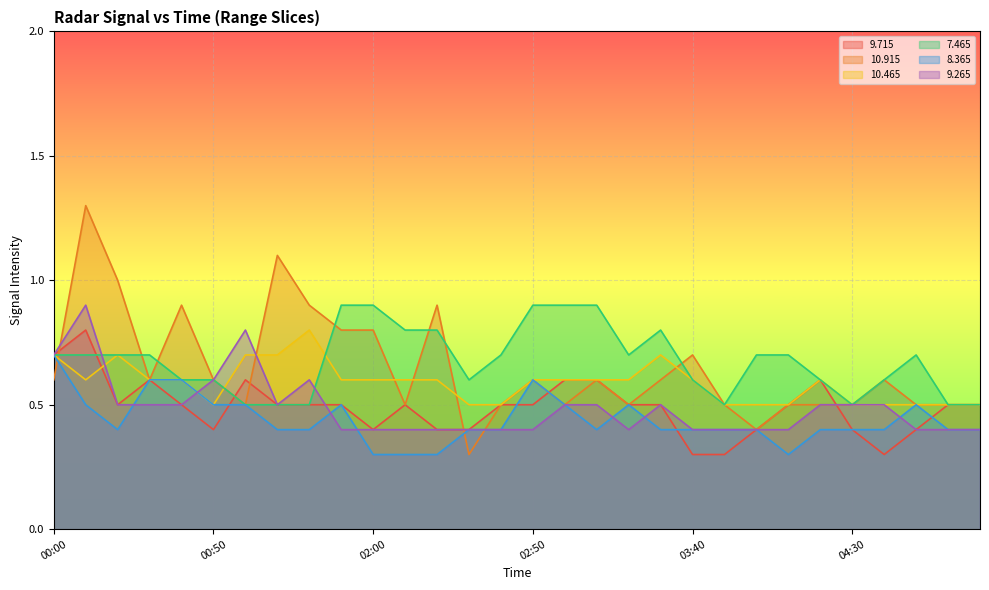

What is the lowest value of the  10.465 series?

0.5